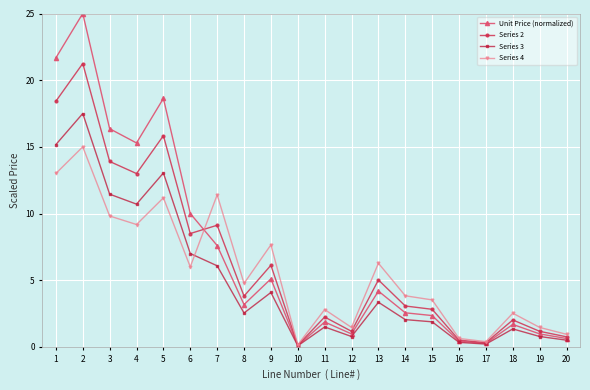

The value of Series 2 at 9 is 8.8. True or false?

False